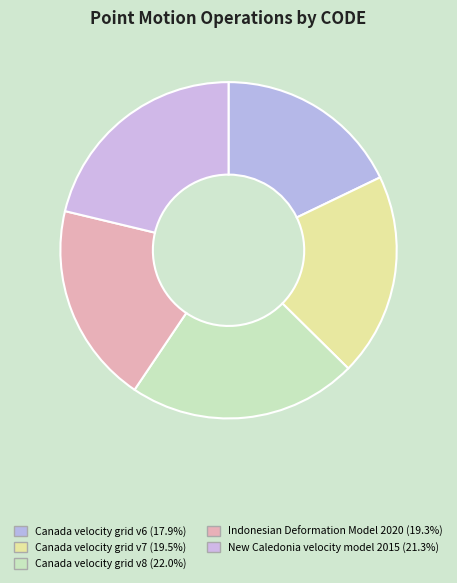

Does any single category account for the majority?

No